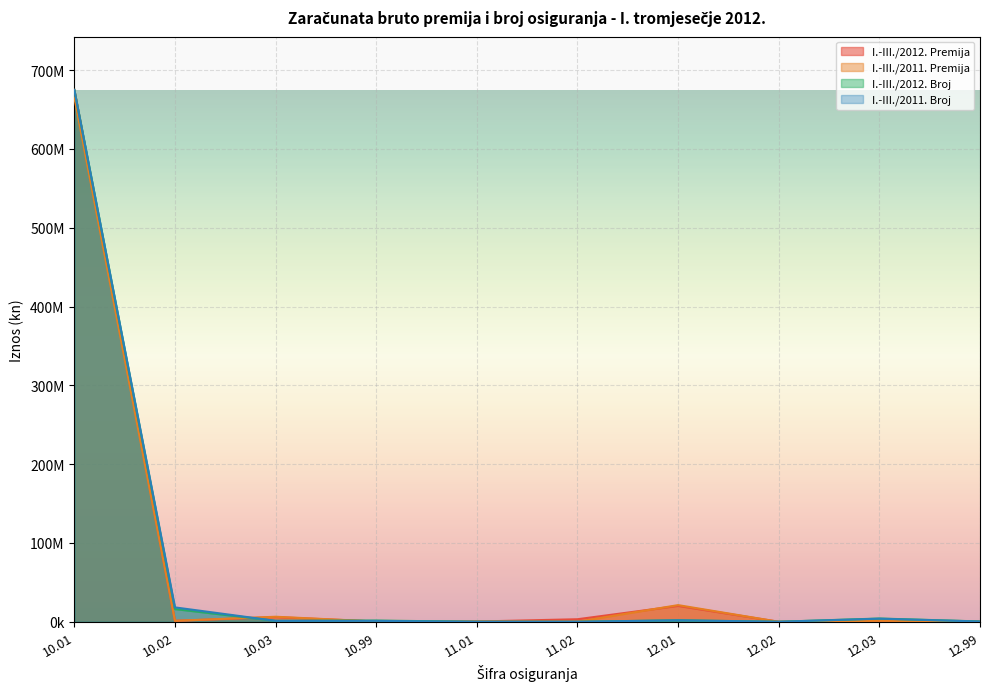

Between 11.01 and 11.02, which series saw the biggest shift?

I.-III./2012. Premija